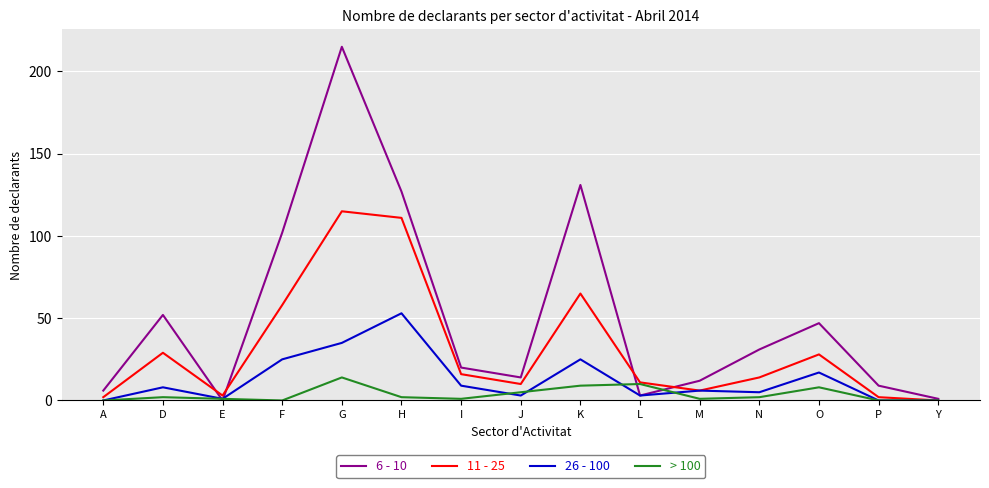

True or false: 26 - 100 has a value of 53 at H.

True